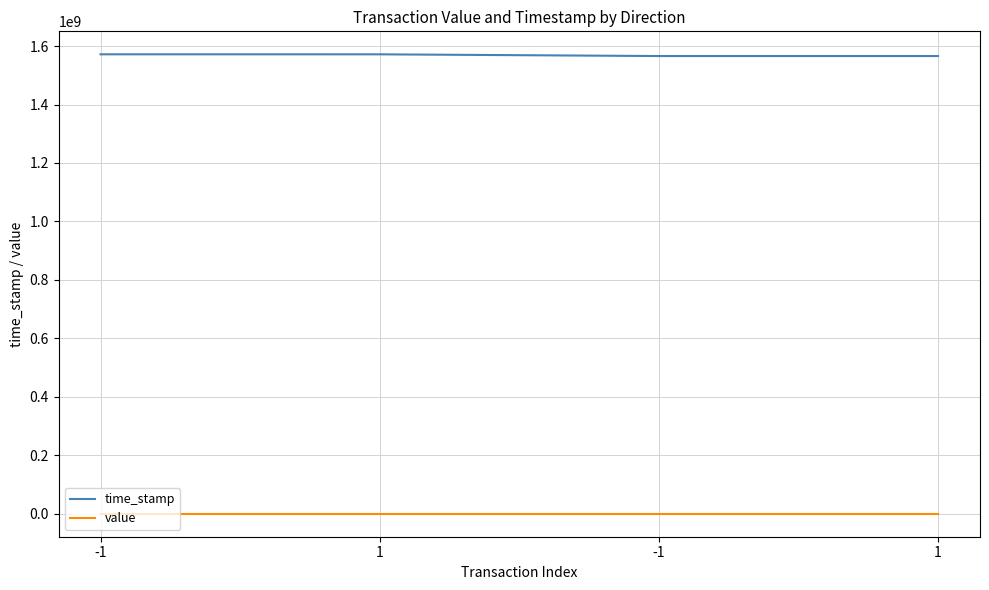

What is the value of the value point at the 3rd from the left?

130.1